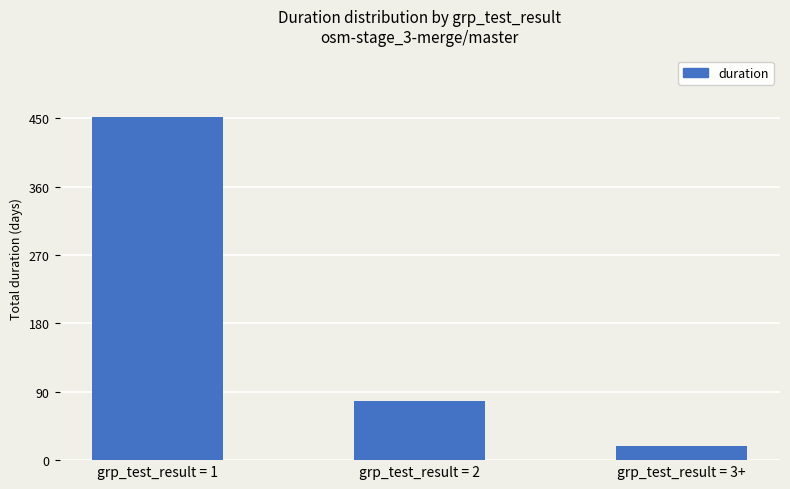

What is the change in value from grp_test_result = 1 to grp_test_result = 3+?

-433.3